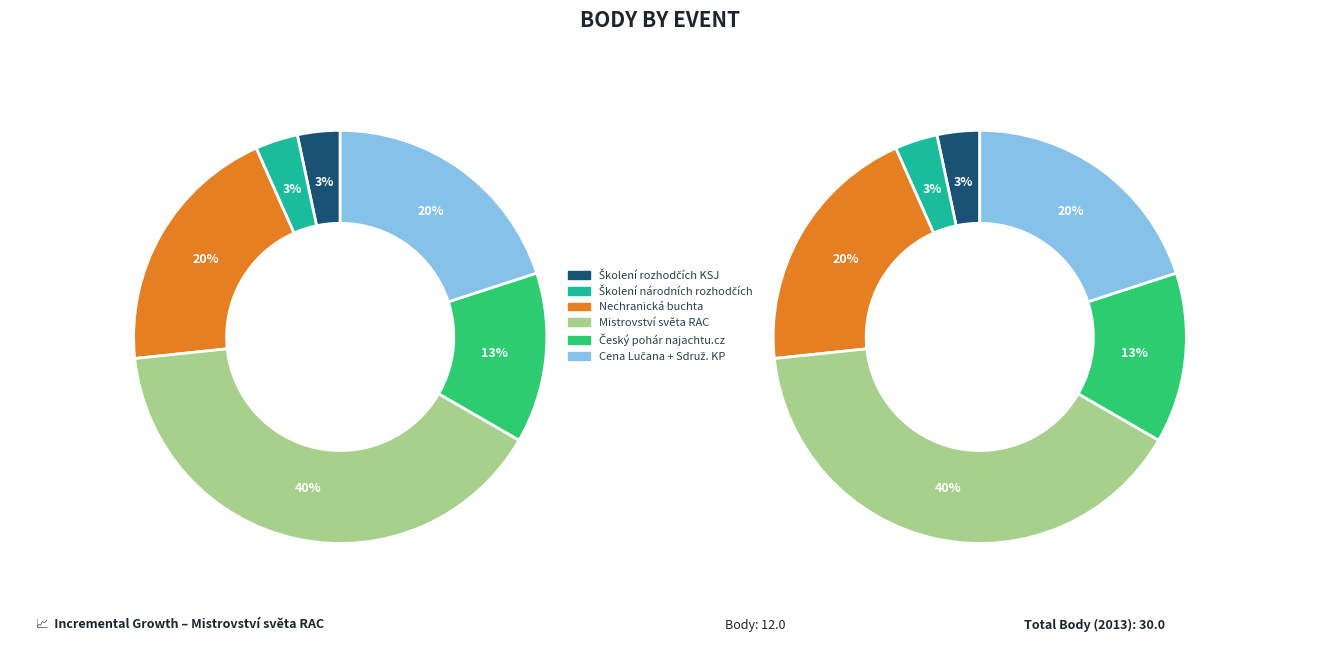

How many segments does this pie chart have?

6